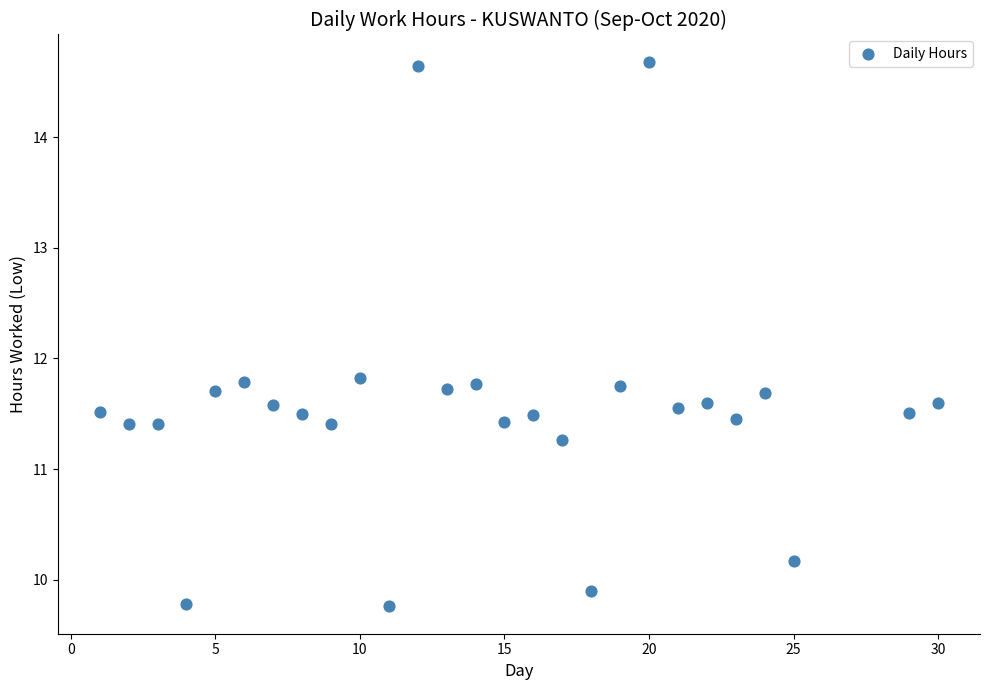

What is the range of Y values (max minus min)?

4.9